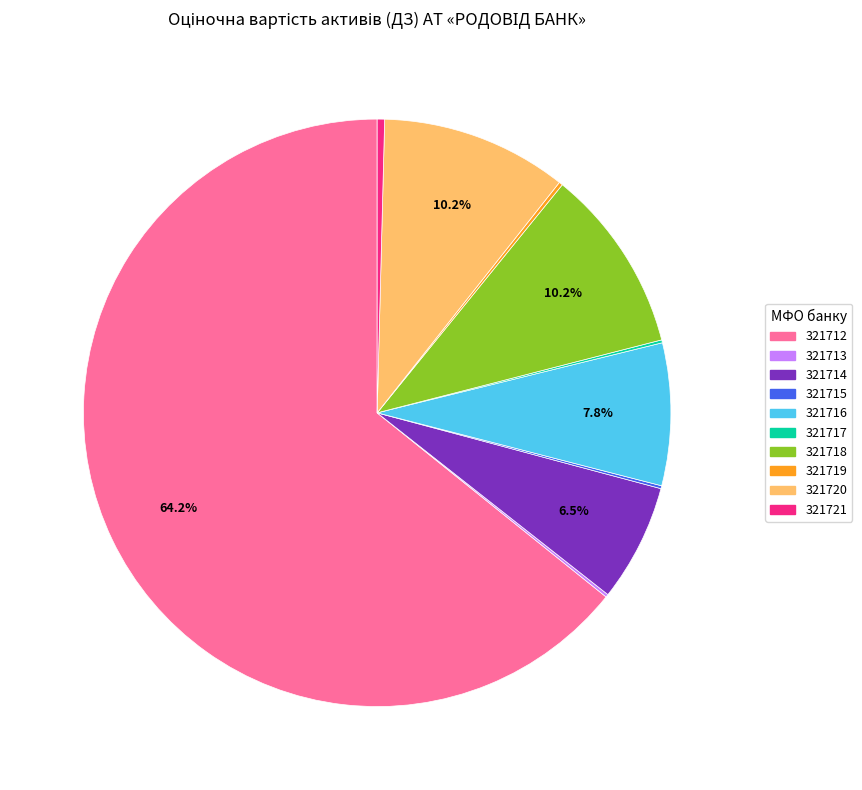

Is there any slice that represents more than half of the pie?

Yes